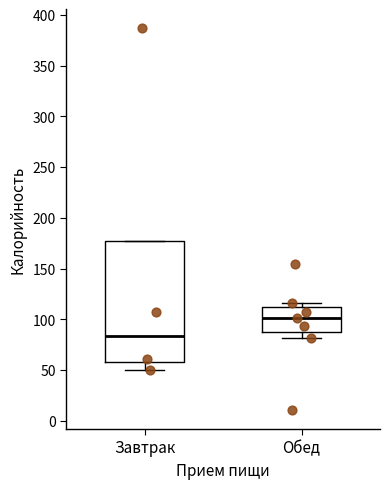

Reading left to right, transcribe this box plot: for each box, give where its median line is, the range the box spans, and where its two whiskers end, as read against the y-axis. The values are not printed on the chart, so give them approximately, as read against the axis.

Завтрак: median 85, box 60 to 175, whiskers 50 to 175
Обед: median 100, box 90 to 110, whiskers 80 to 115